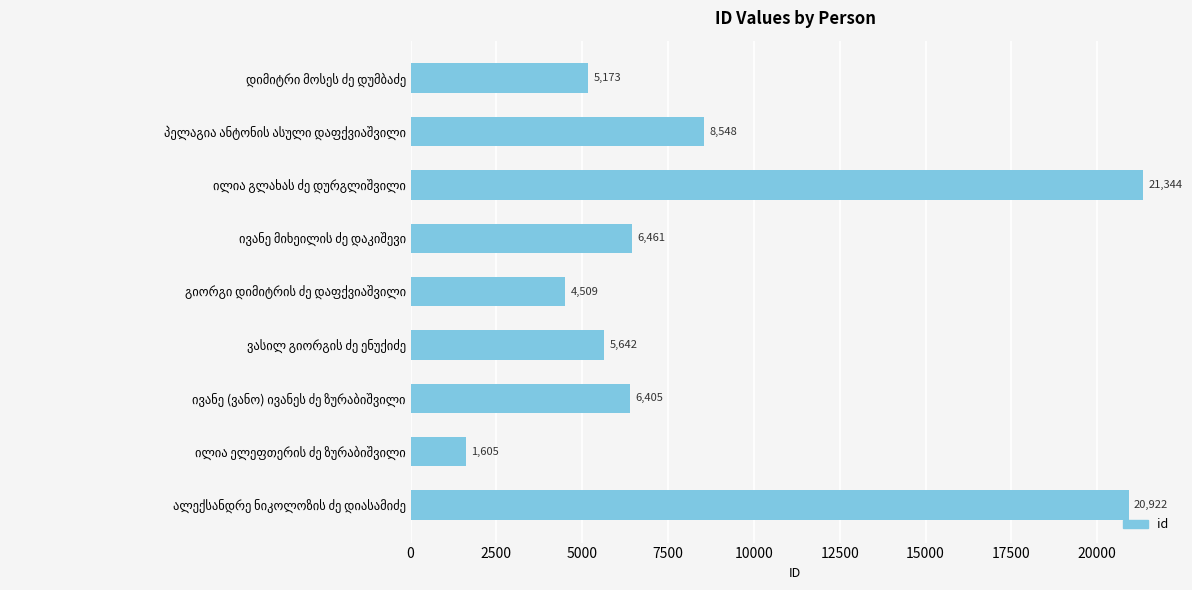

Reading bottom to top, transcribe all the data shown in this chart.

20922	1605	6405	5642	4509	6461	21344	8548	5173